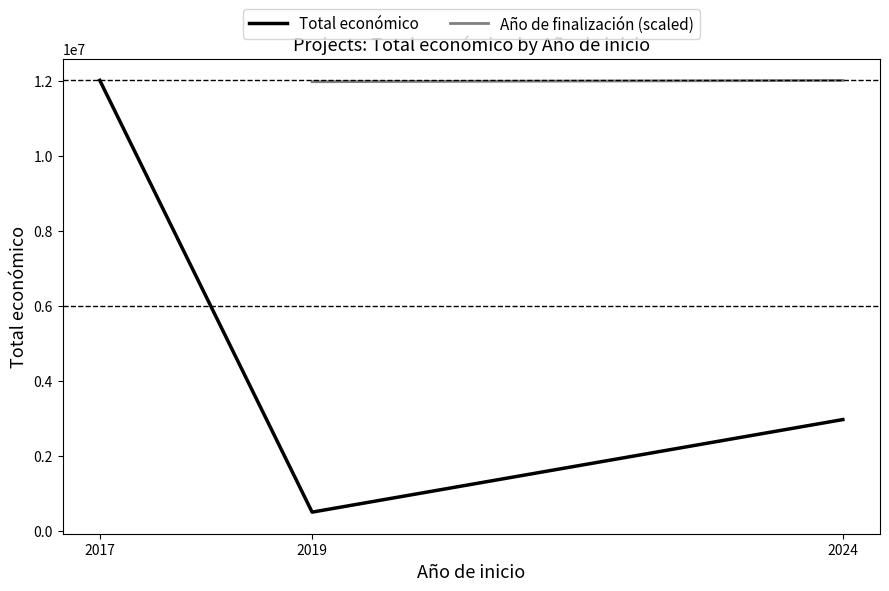

Which series has the largest total across all categories?

Total económico